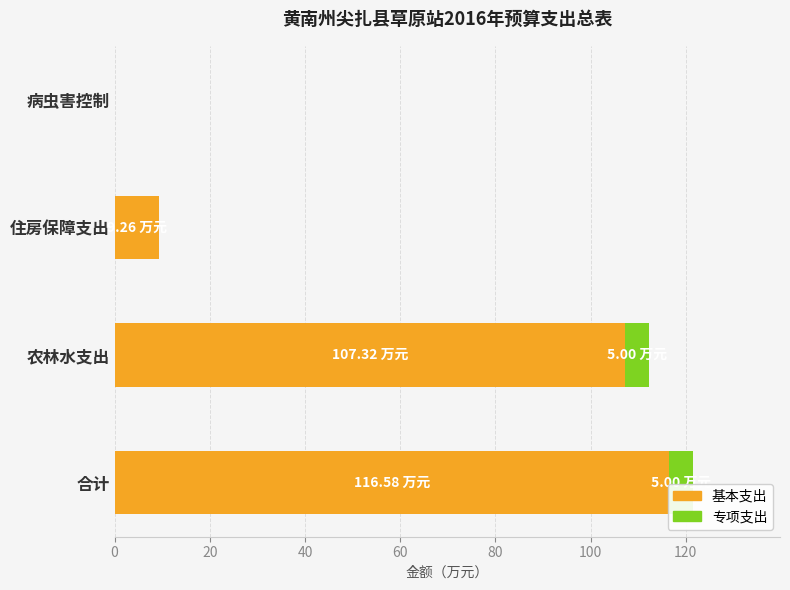

Which category has the highest value in the 基本支出 series?

合计